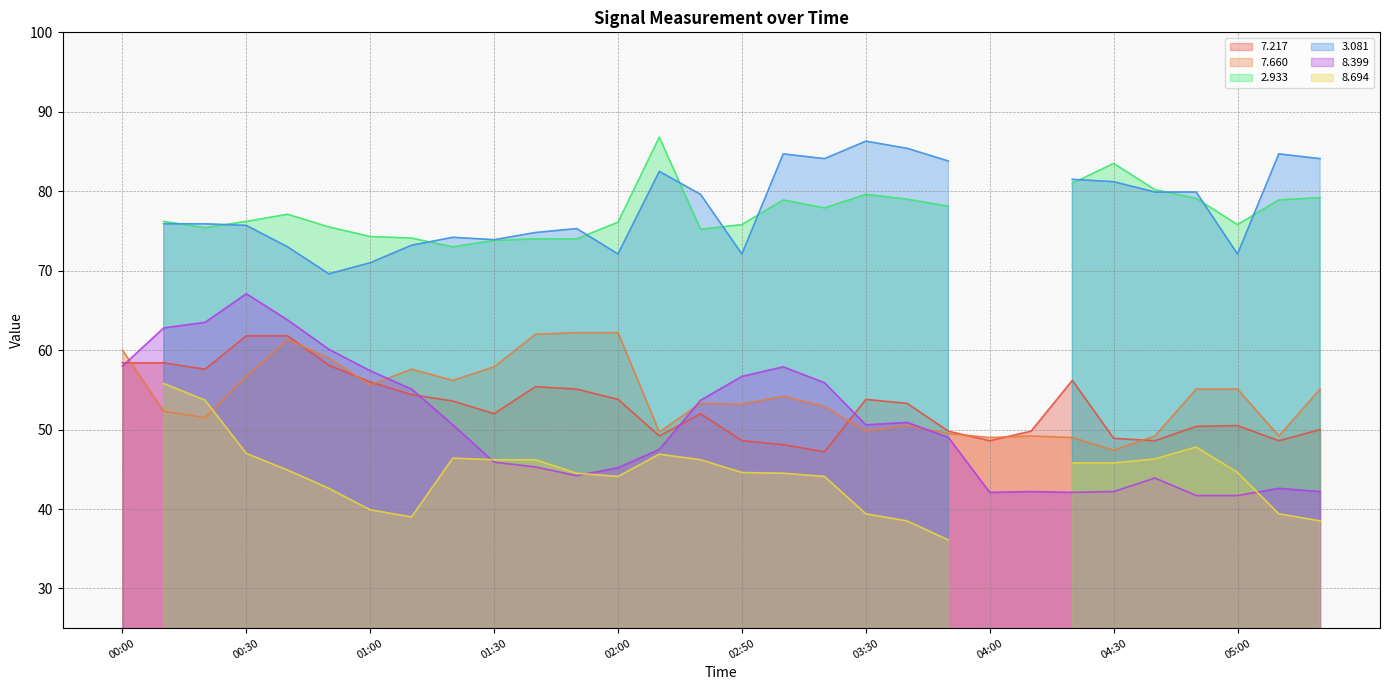

Which category has the highest value in the 8.399 series?

00:30